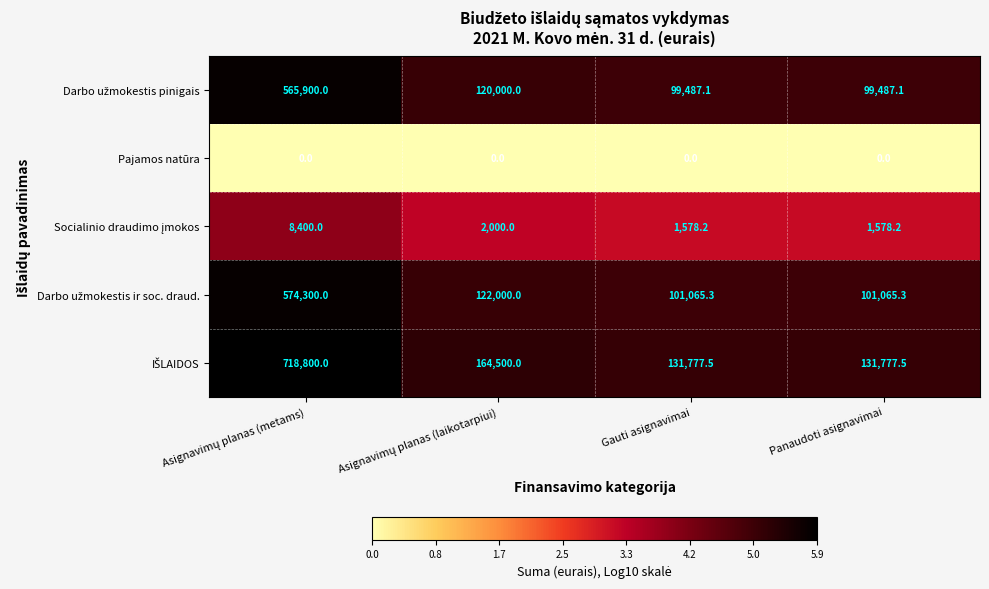

What is the difference between the highest and lowest values at Panaudoti asignavimai?

131777.5